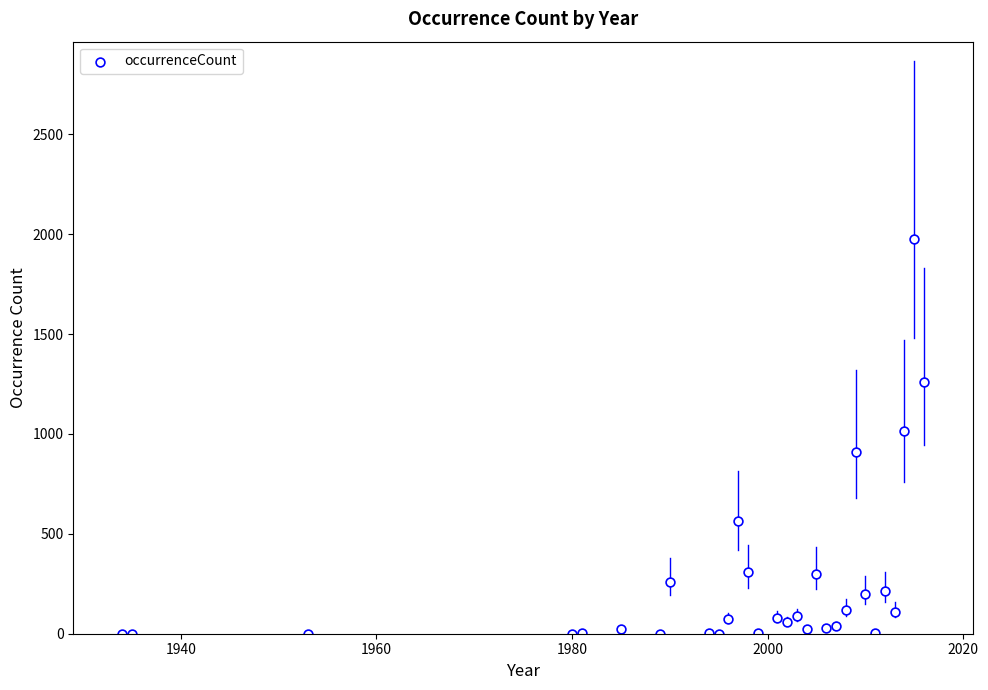

What is the range of X values (max minus min)?

82